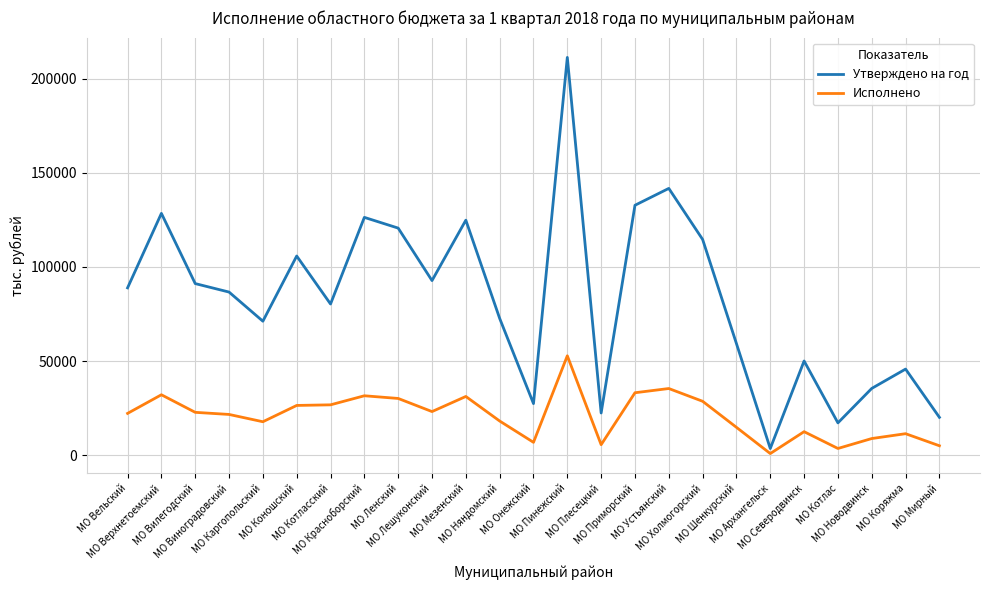

Where is the first local maximum for Утверждено на год?

МО Верхнетоемский